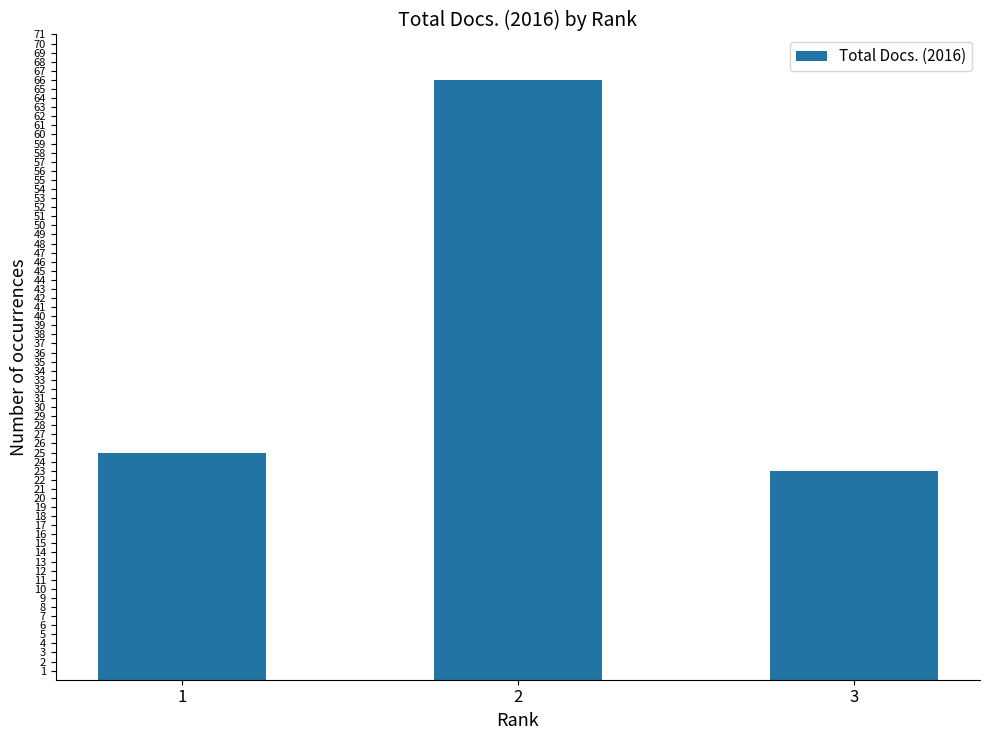

What is the maximum value shown in the chart?

66